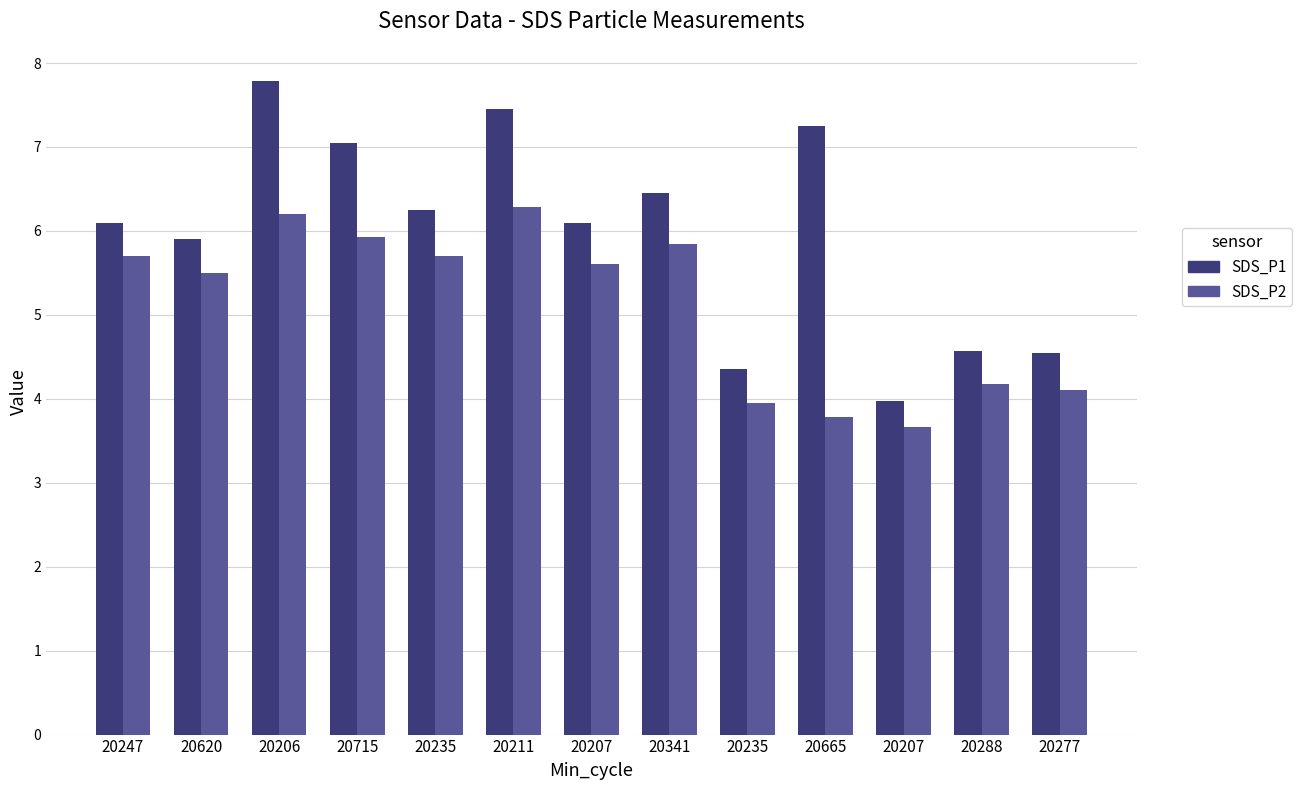

What is the total value across all series at 20207?

11.7